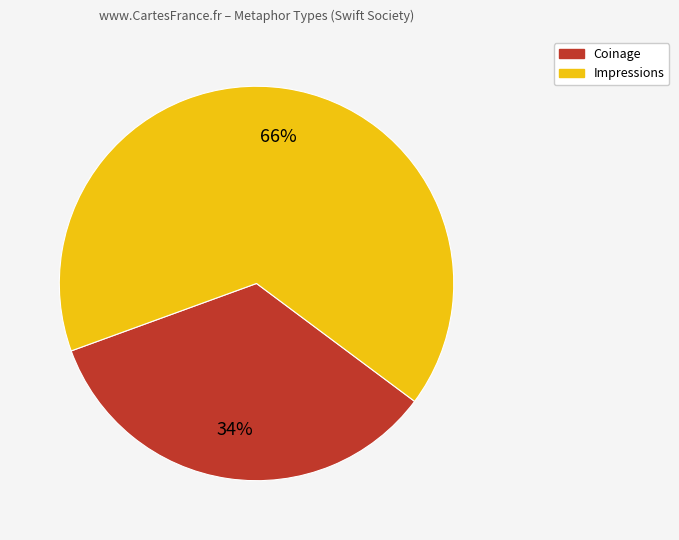

Approximately how many times larger is the value at Coinage compared to Impressions?

0.5